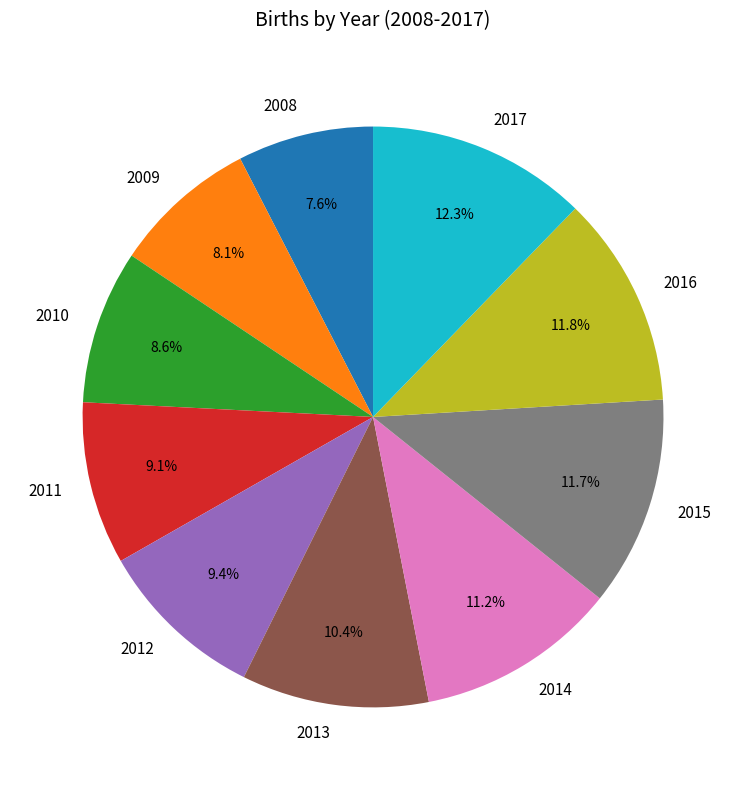

Between 2012 and 2009, which is larger?

2012